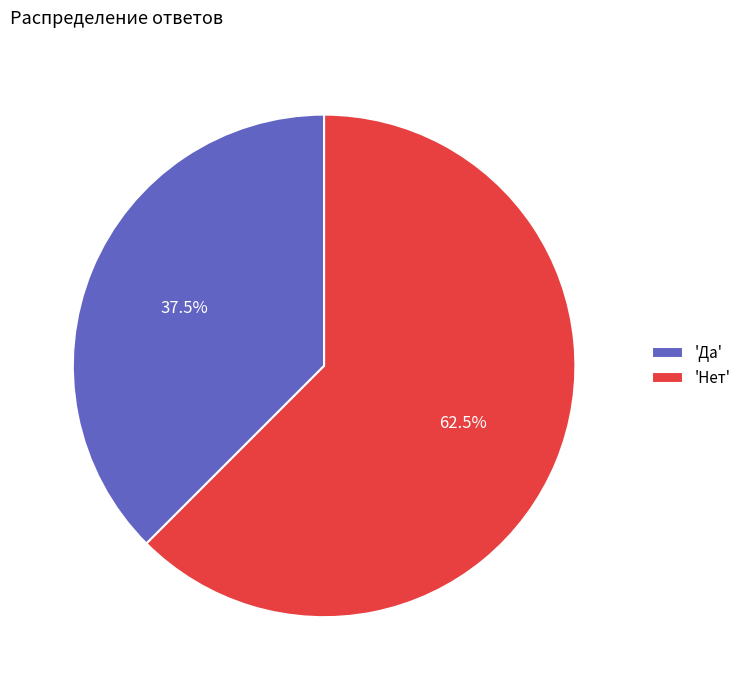

Rank the categories by value from highest to lowest.

'Нет', 'Да'